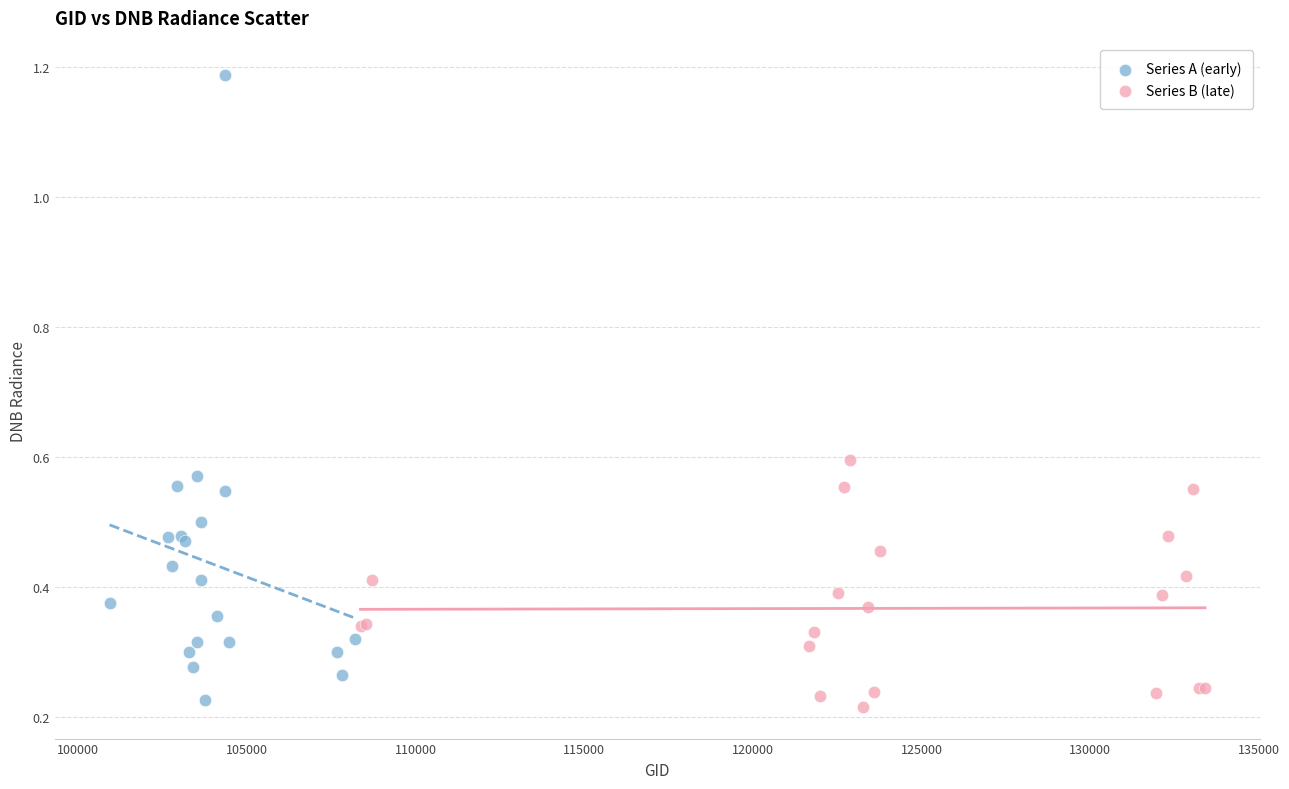

Which series has the largest Y range (max minus min)?

Series A (early)